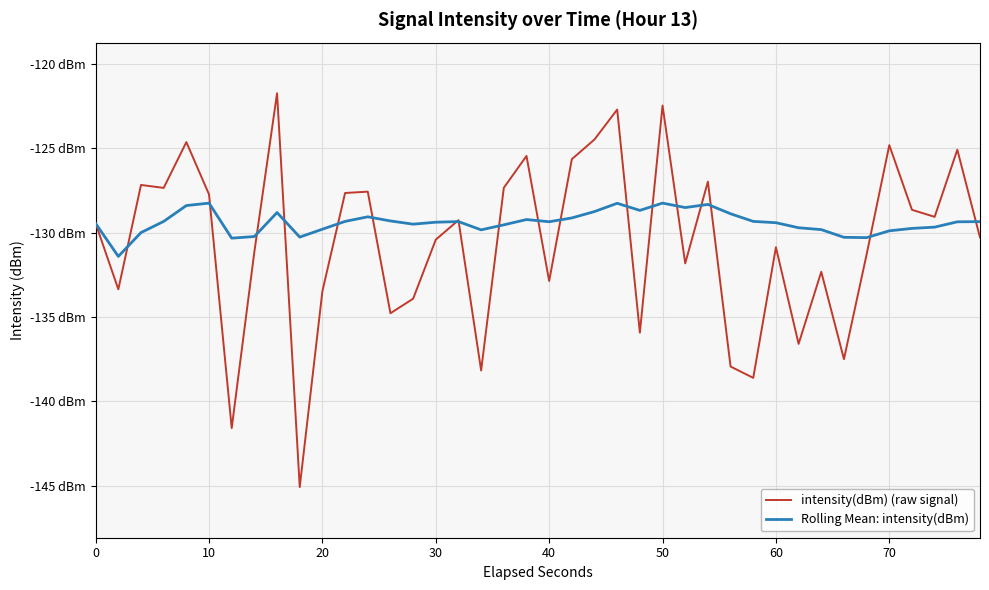

What is the minimum value shown in the chart?

-145.1